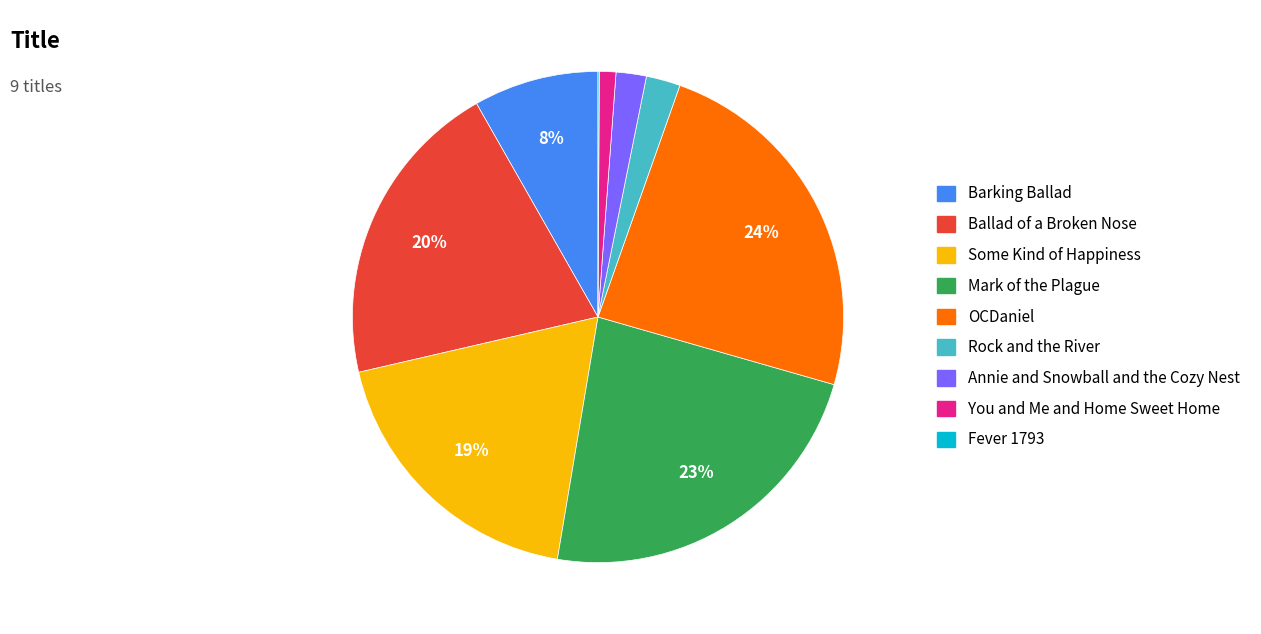

Is the sum of You and Me and Home Sweet Home and Mark of the Plague greater than half?

No